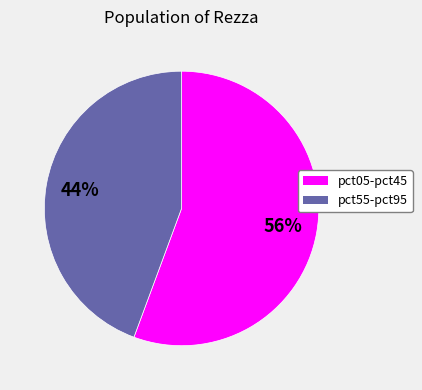

Does any single category account for the majority?

Yes